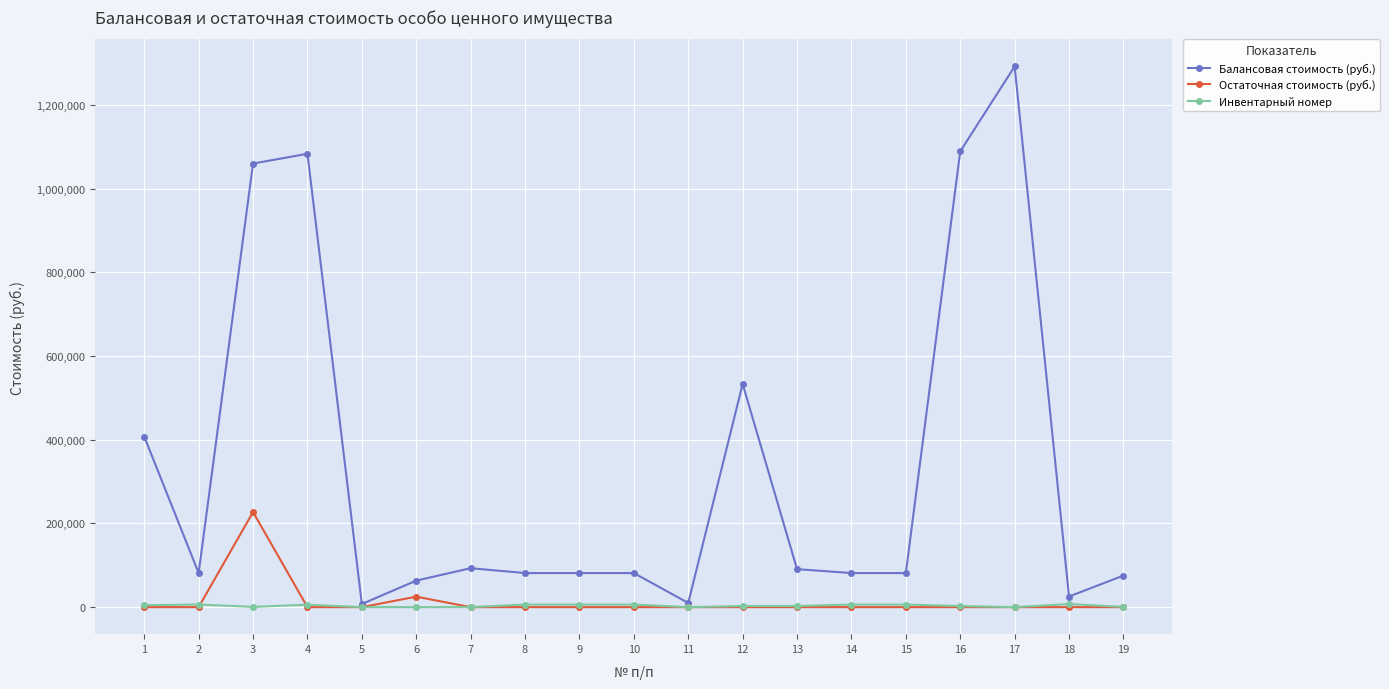

What is the spread (max minus min) of values at 4?

1083000.0